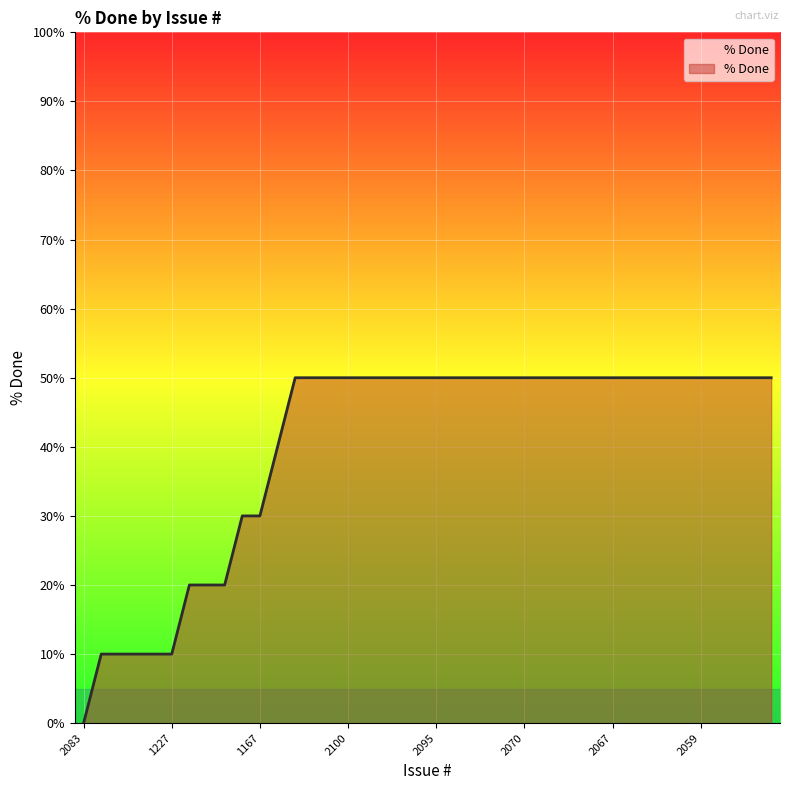

What is the greatest value displayed?

50